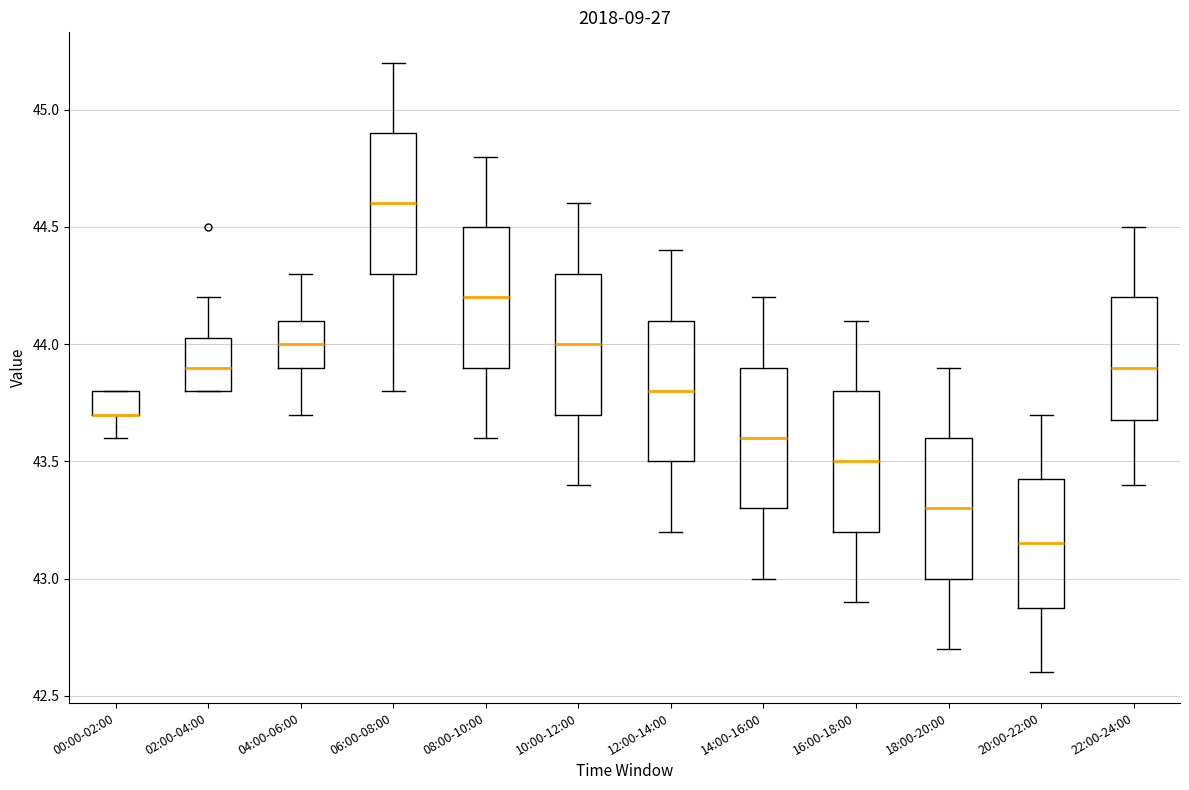

Reading left to right, transcribe this box plot: for each box, give where its median line is, the range the box spans, and where its two whiskers end, as read against the y-axis. The values are not printed on the chart, so give them approximately, as read against the axis.

00:00-02:00: median 43.70 (drawn on the box's lower edge), box 43.70 to 43.80, whiskers 43.60 to 43.80
02:00-04:00: median 43.90, box 43.80 to 44.05, whiskers 43.80 to 44.20
04:00-06:00: median 44.00, box 43.90 to 44.10, whiskers 43.70 to 44.30
06:00-08:00: median 44.60, box 44.30 to 44.90, whiskers 43.80 to 45.20
08:00-10:00: median 44.20, box 43.90 to 44.50, whiskers 43.60 to 44.80
10:00-12:00: median 44.00, box 43.70 to 44.30, whiskers 43.40 to 44.60
12:00-14:00: median 43.80, box 43.50 to 44.10, whiskers 43.20 to 44.40
14:00-16:00: median 43.60, box 43.30 to 43.90, whiskers 43.00 to 44.20
16:00-18:00: median 43.50, box 43.20 to 43.80, whiskers 42.90 to 44.10
18:00-20:00: median 43.30, box 43.00 to 43.60, whiskers 42.70 to 43.90
20:00-22:00: median 43.15, box 42.90 to 43.45, whiskers 42.60 to 43.70
22:00-24:00: median 43.90, box 43.70 to 44.20, whiskers 43.40 to 44.50